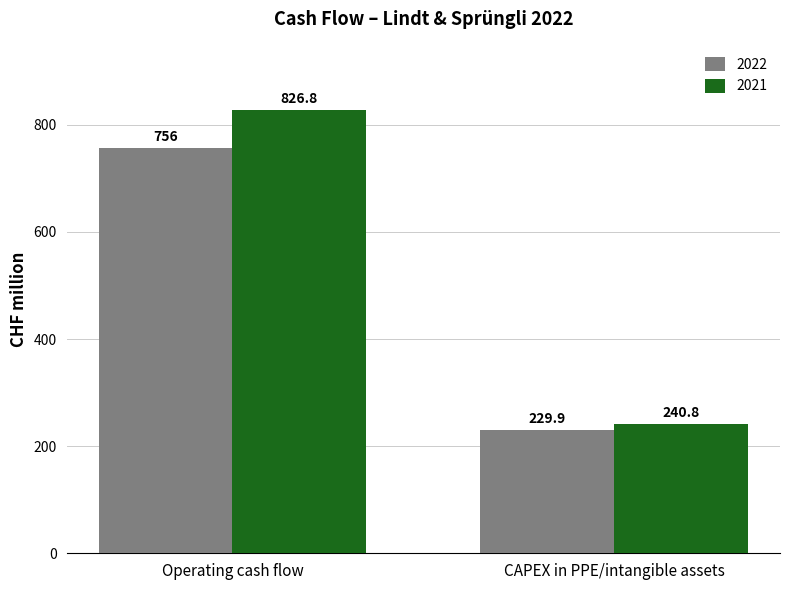

What is the difference between the maximum and minimum values in the 2022 series?

526.1